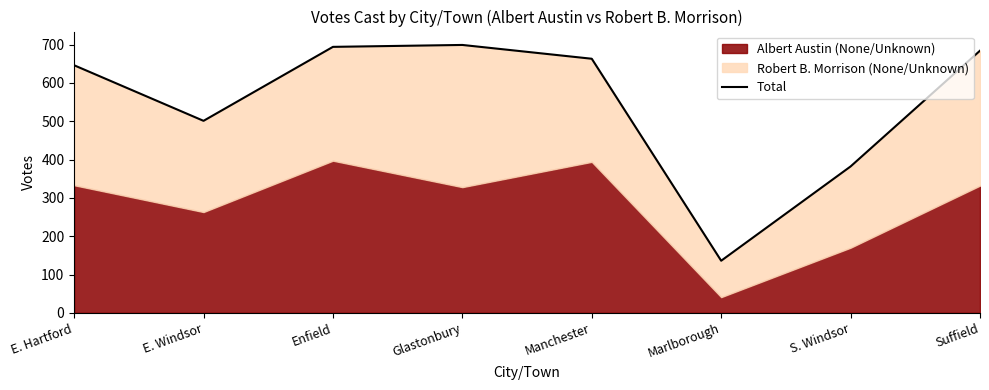

At which category does the data reach its first local peak?

Glastonbury